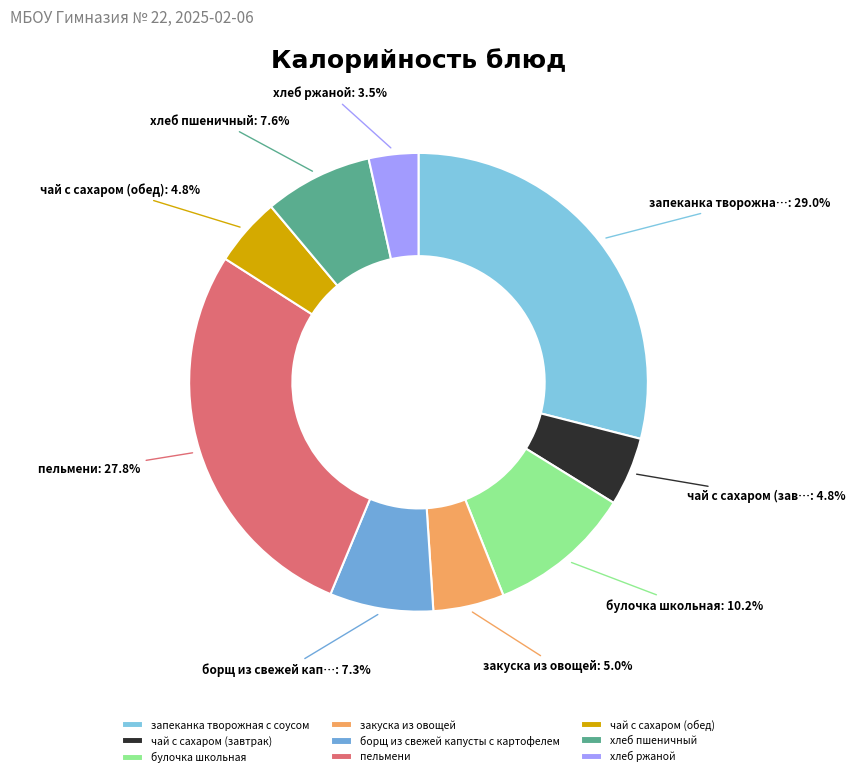

Is there any slice that represents more than half of the pie?

No